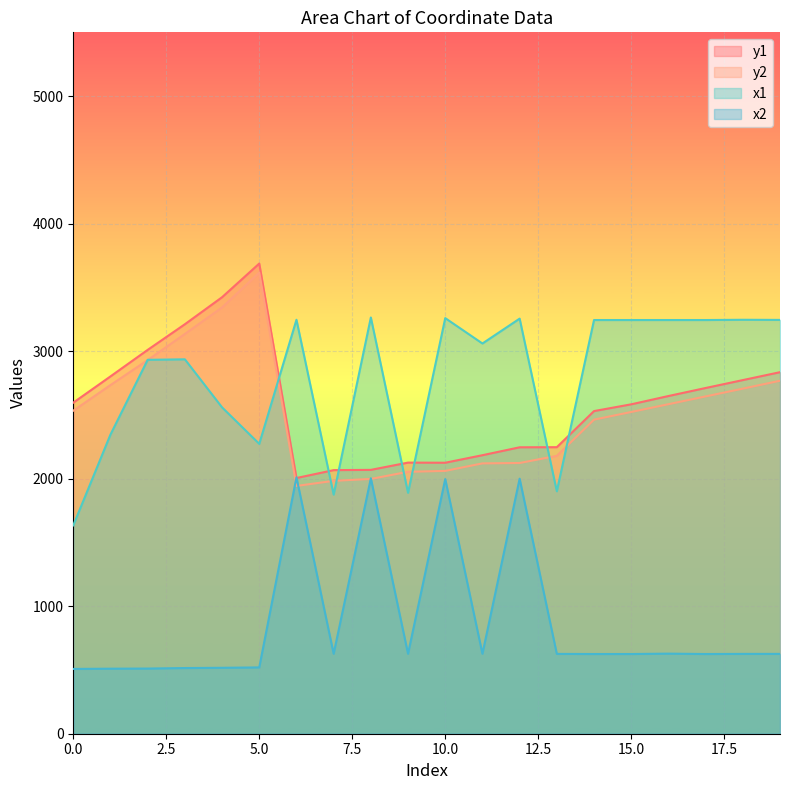

List the series in order of their peak value, lowest first.

x2, x1, y2, y1